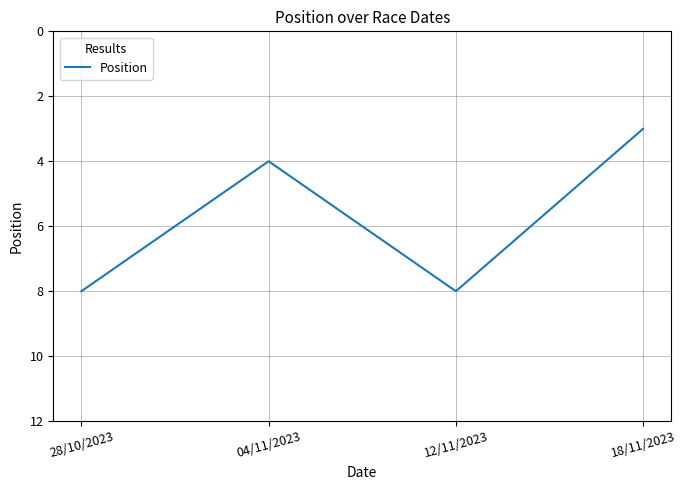

The value at 12/11/2023 is 14. True or false?

False